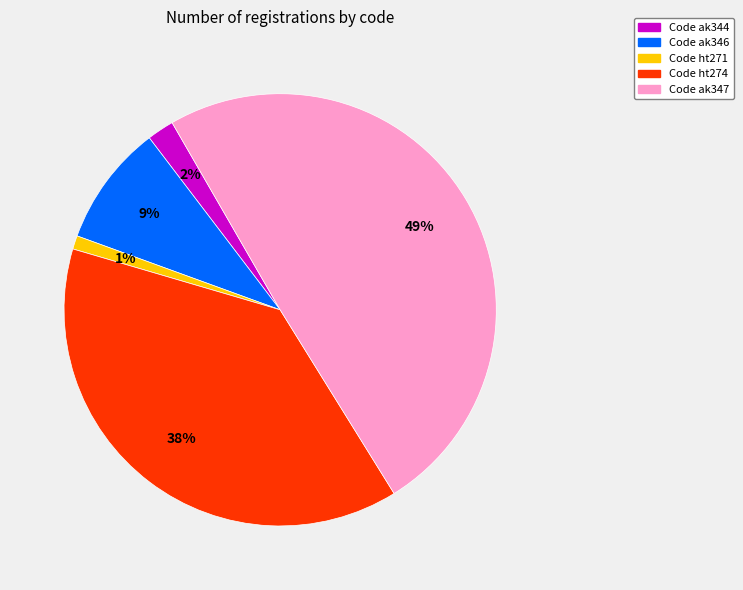

To the nearest percent, what is the difference between the largest and smallest slice percentages?

48%